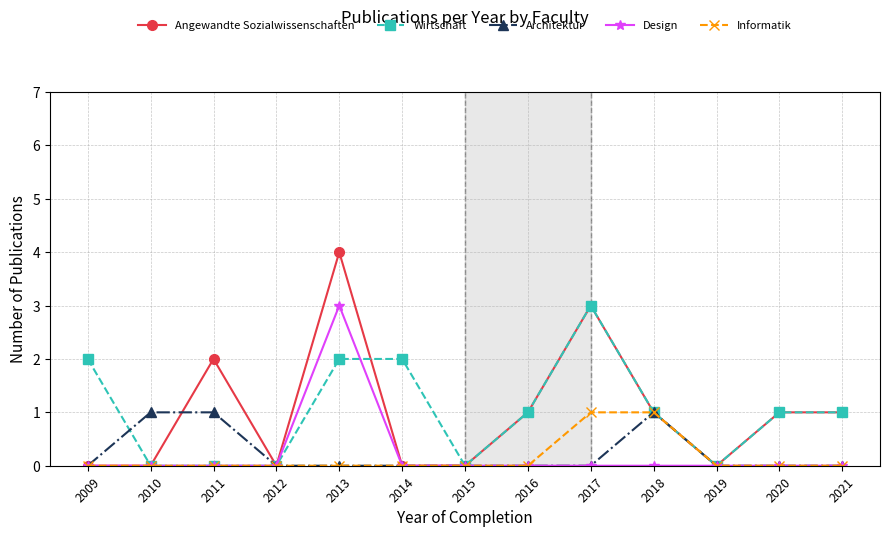

What is the greatest value displayed?

4